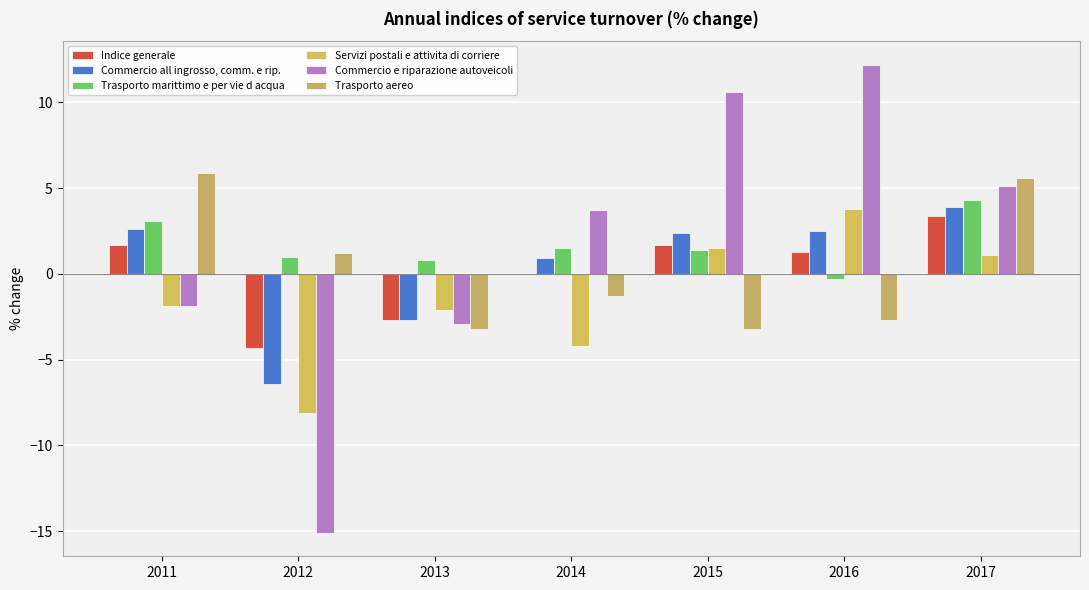

What is the total value across all series at 2015?

14.4